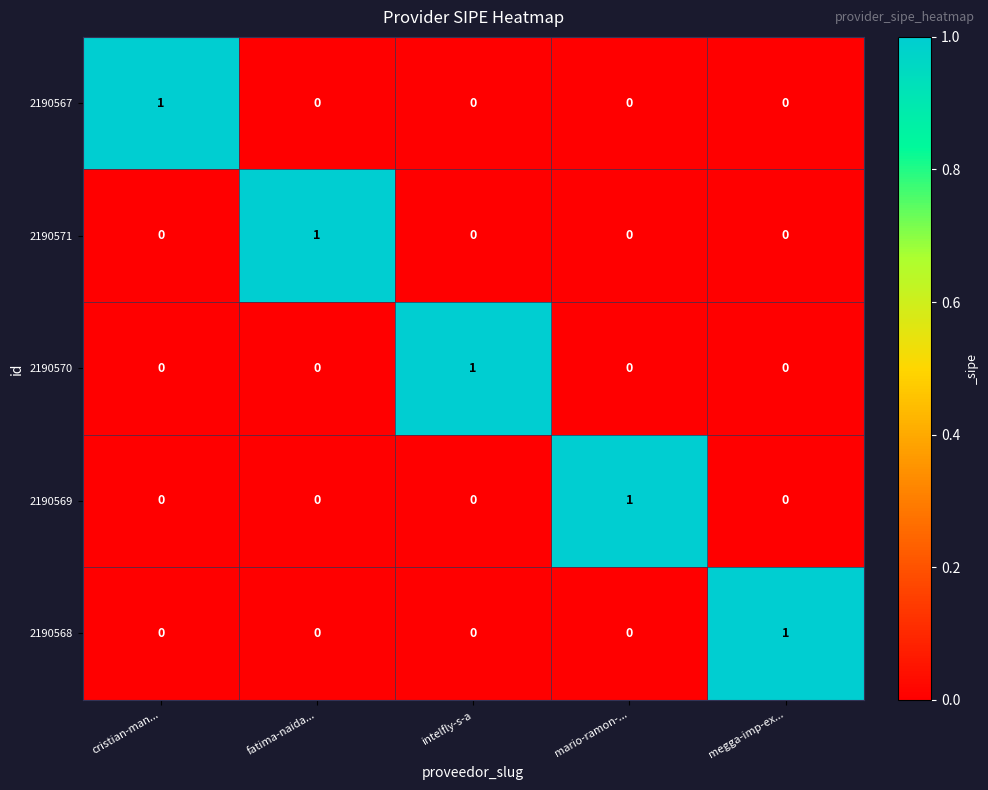

Is it true that 2190571 equals -1 at megga-imp-ex...?

False